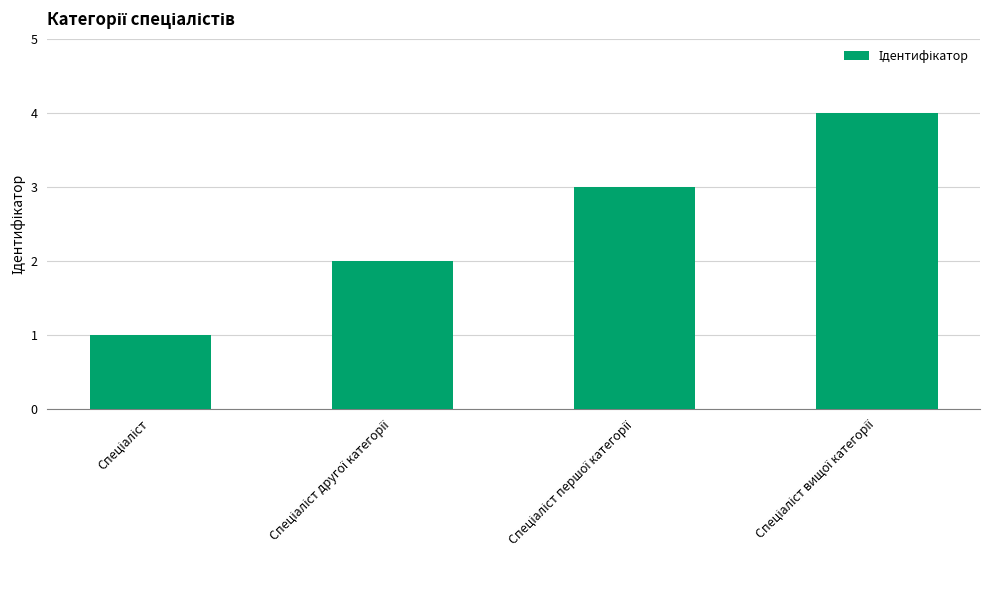

What is the difference between the maximum and minimum values?

3